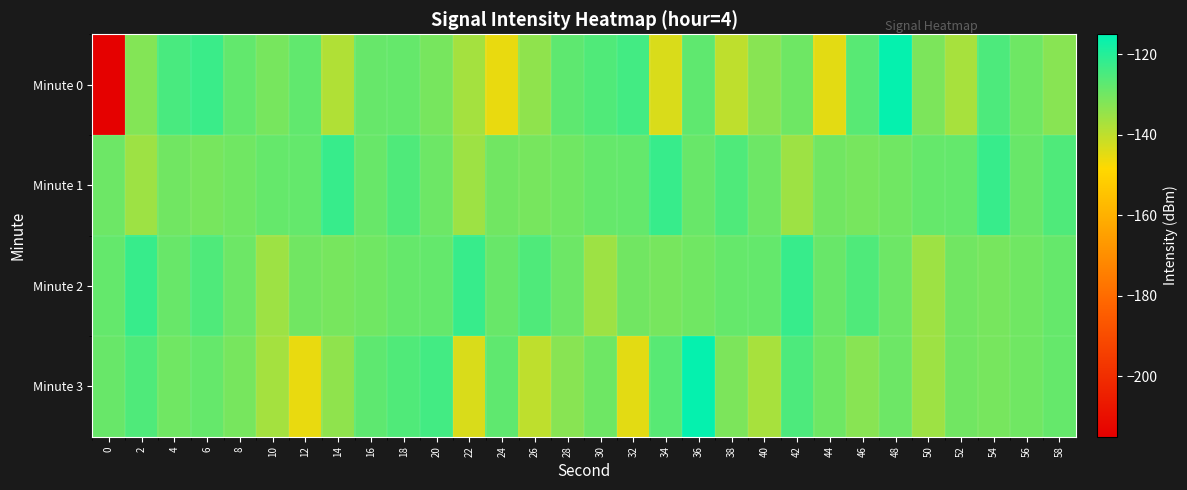

Reading right to left, extract all data points from this chart.

Minute 0: 58=-132.9	56=-129.5	54=-125.3	52=-137.0	50=-131.3	48=-115.8	46=-126.7	44=-144.9	42=-129.6	40=-132.9	38=-140.0	36=-127.6	34=-143.4	32=-123.9	30=-125.7	28=-127.4	26=-133.8	24=-145.5	22=-136.5	20=-130.8	18=-128.4	16=-128.6	14=-138.2	12=-127.9	10=-130.8	8=-128.0	6=-122.7	4=-124.6	2=-132.3	0=-214.2
Minute 1: 58=-125.4	56=-128.8	54=-122.3	52=-128.2	50=-128.5	48=-129.7	46=-130.7	44=-129.9	42=-135.6	40=-129.4	38=-125.4	36=-128.8	34=-122.3	32=-128.2	30=-128.5	28=-129.7	26=-130.7	24=-129.9	22=-135.6	20=-129.4	18=-125.4	16=-128.8	14=-122.3	12=-128.2	10=-128.5	8=-129.7	6=-130.7	4=-129.9	2=-135.6	0=-129.4
Minute 2: 58=-128.5	56=-129.7	54=-130.7	52=-129.9	50=-135.6	48=-129.4	46=-125.4	44=-128.8	42=-122.3	40=-128.2	38=-128.5	36=-129.7	34=-130.7	32=-129.9	30=-135.6	28=-129.4	26=-125.4	24=-128.8	22=-122.3	20=-128.2	18=-128.5	16=-129.7	14=-130.7	12=-129.9	10=-135.6	8=-129.4	6=-125.4	4=-128.8	2=-122.3	0=-128.2
Minute 3: 58=-128.5	56=-129.7	54=-130.7	52=-129.9	50=-135.6	48=-129.4	46=-132.9	44=-129.5	42=-125.3	40=-137.0	38=-131.3	36=-115.8	34=-126.7	32=-144.9	30=-129.6	28=-132.9	26=-140.0	24=-127.6	22=-143.4	20=-123.9	18=-125.7	16=-127.4	14=-133.8	12=-145.5	10=-136.5	8=-130.8	6=-128.5	4=-129.7	2=-125.4	0=-128.8